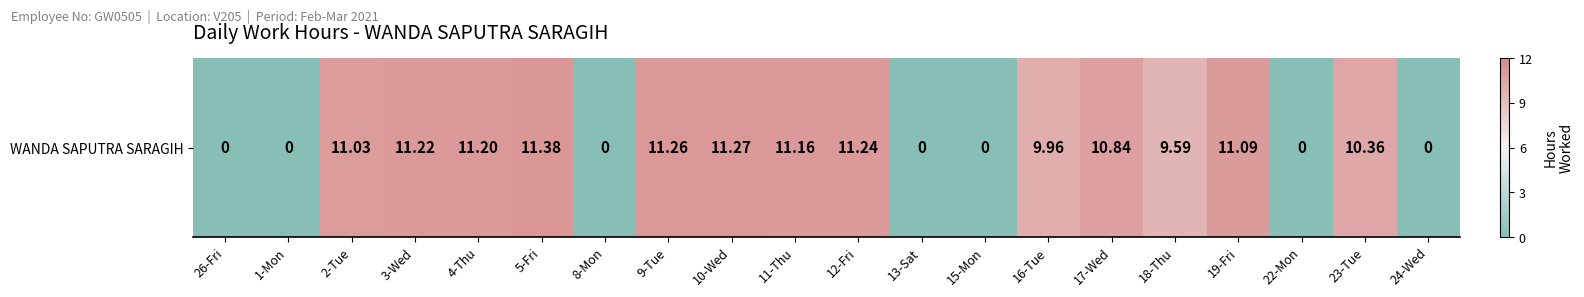

List the labels in order of value, smallest first.

26-Fri, 1-Mon, 8-Mon, 13-Sat, 15-Mon, 22-Mon, 24-Wed, 18-Thu, 16-Tue, 23-Tue, 17-Wed, 2-Tue, 19-Fri, 11-Thu, 4-Thu, 3-Wed, 12-Fri, 9-Tue, 10-Wed, 5-Fri